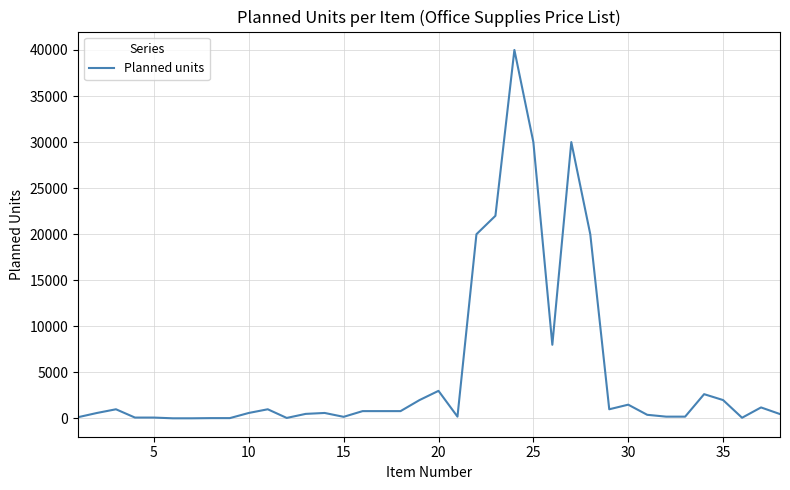

What is the maximum value shown in the chart?

40000